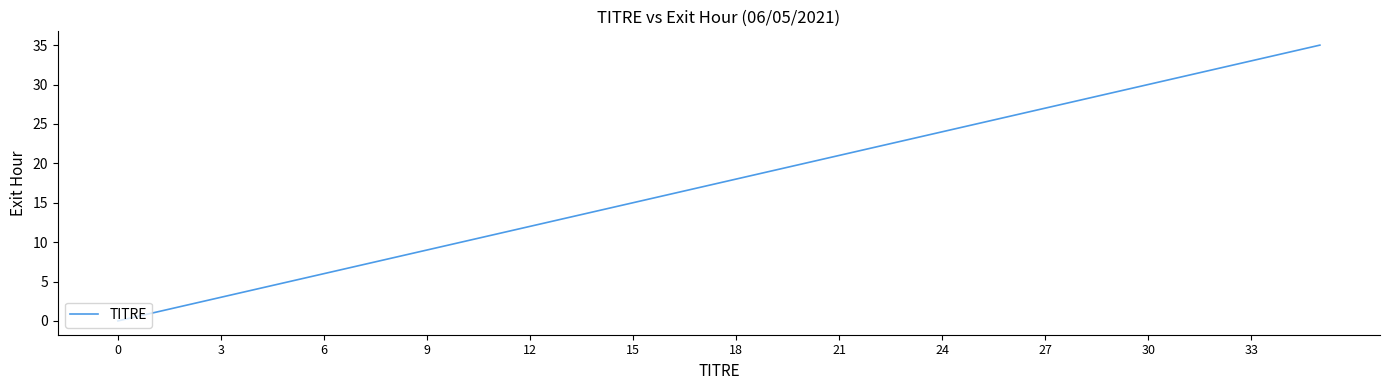

What is the greatest value displayed?

35